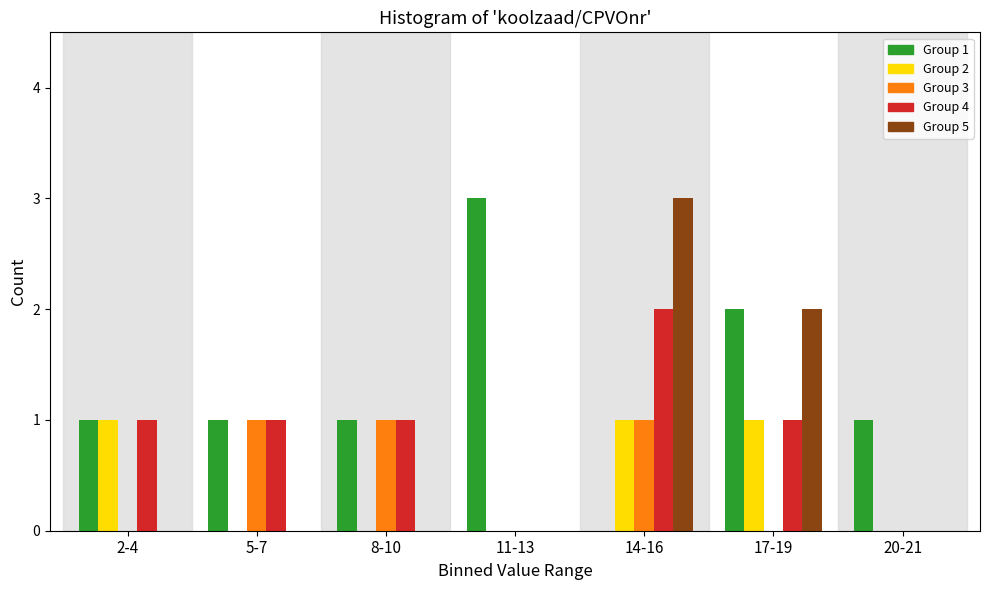

What is the sum of all Group 4 values?

6